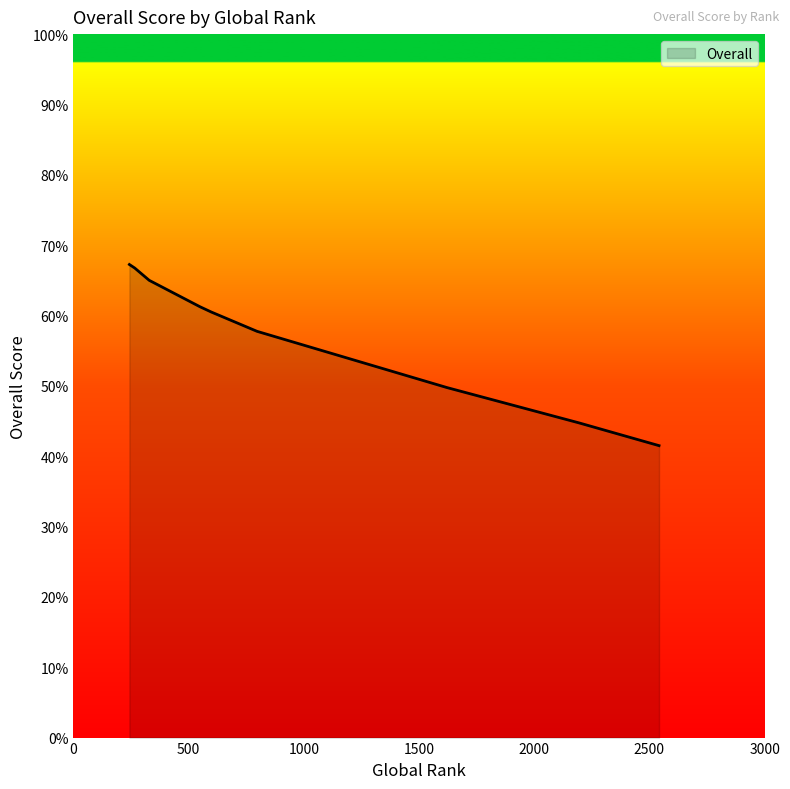

How many lines are shown in the chart?

1